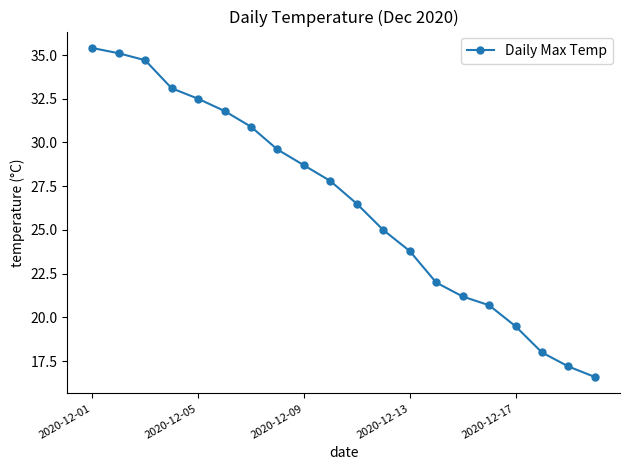

How many data points does each series have?

20